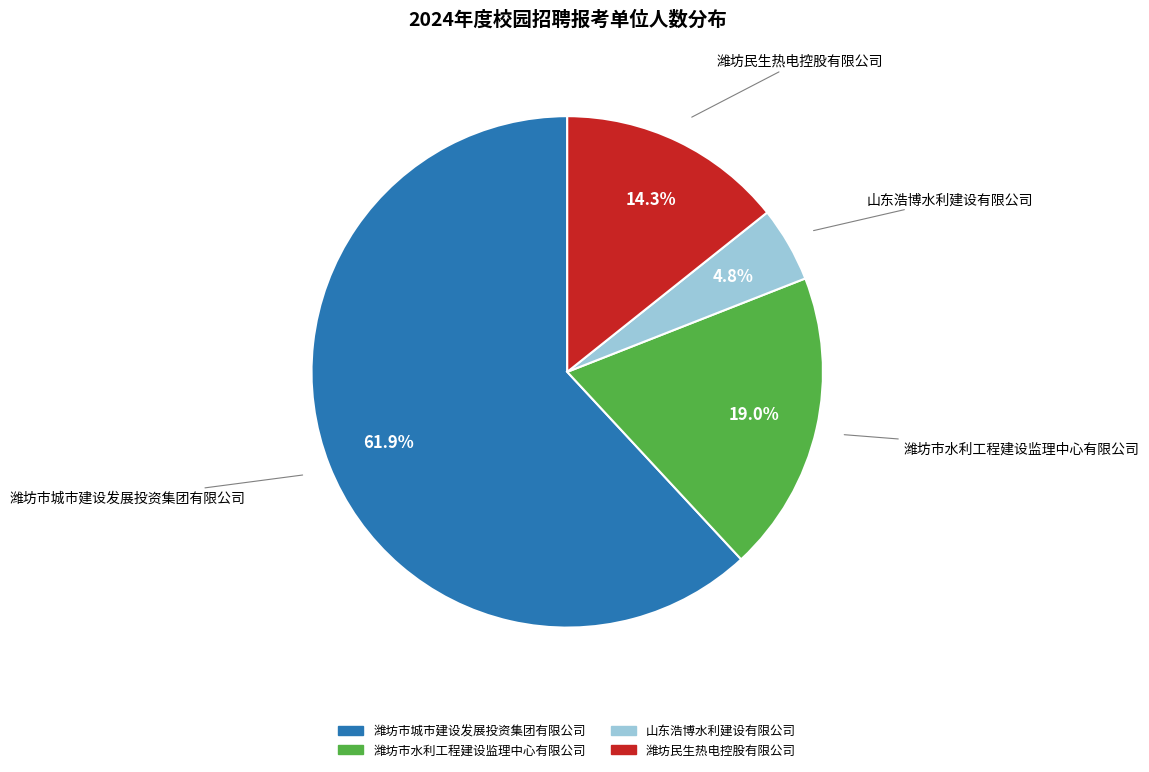

To the nearest percent, what percentage of the pie is 潍坊市水利工程建设监理中心有限公司?

19%